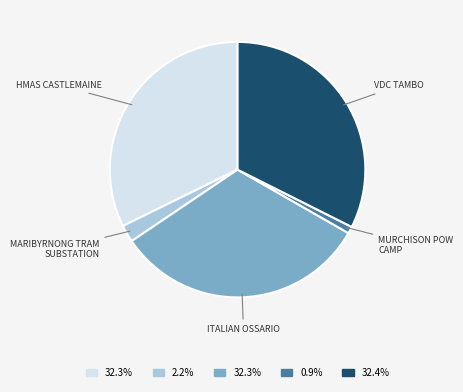

Is there a majority slice in this chart?

No